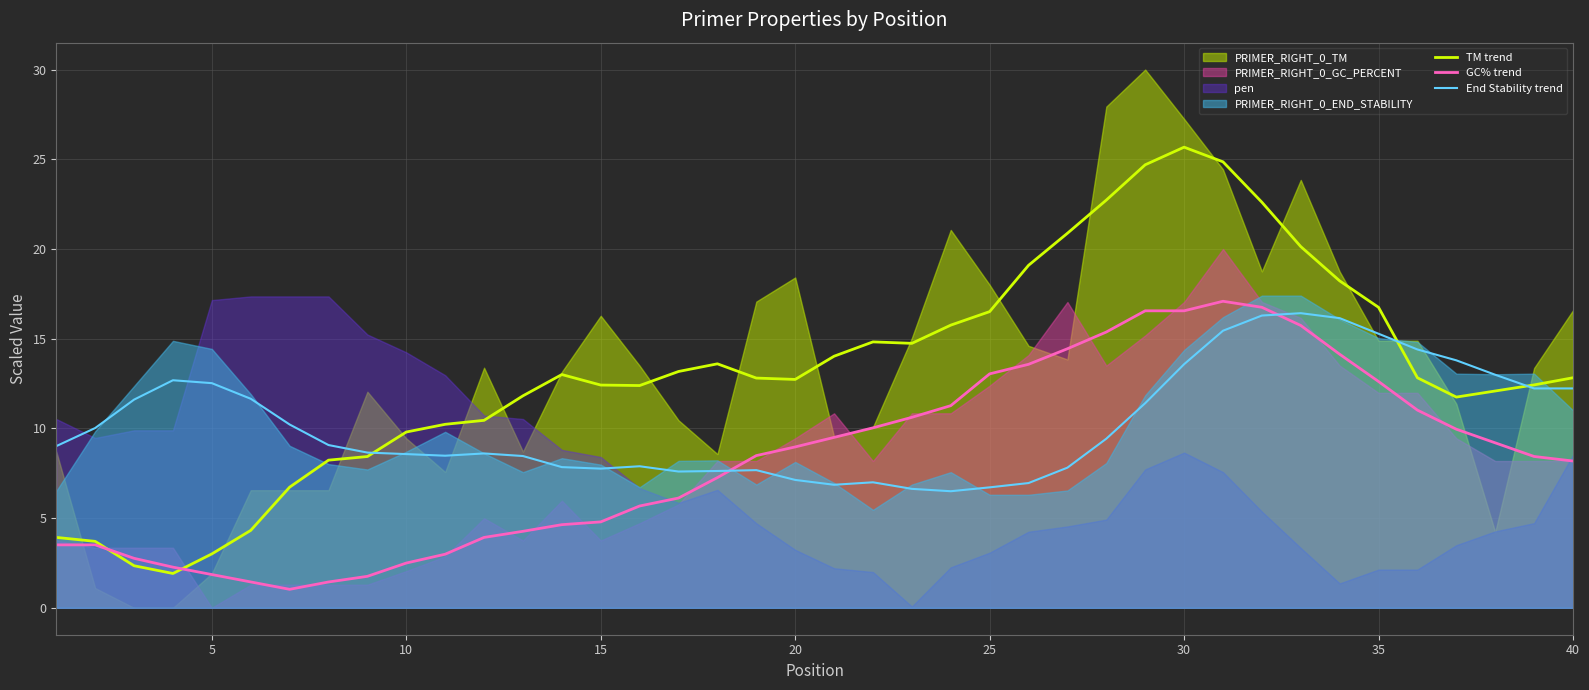

Which category has the highest value in the TM trend series?

30